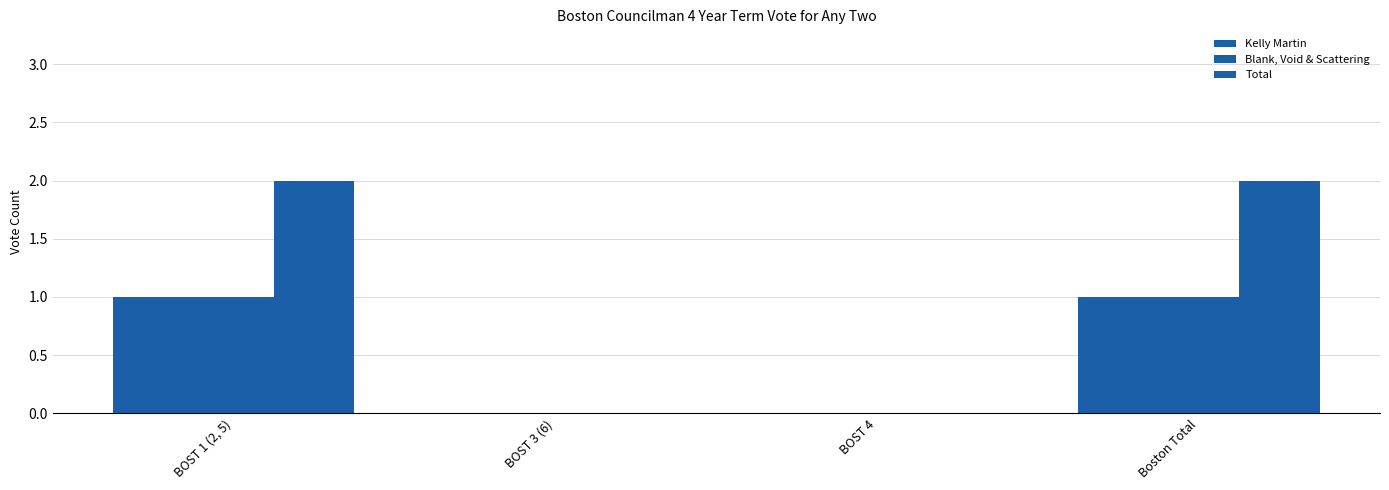

At which label is Kelly Martin closest to 0?

BOST 3 (6)